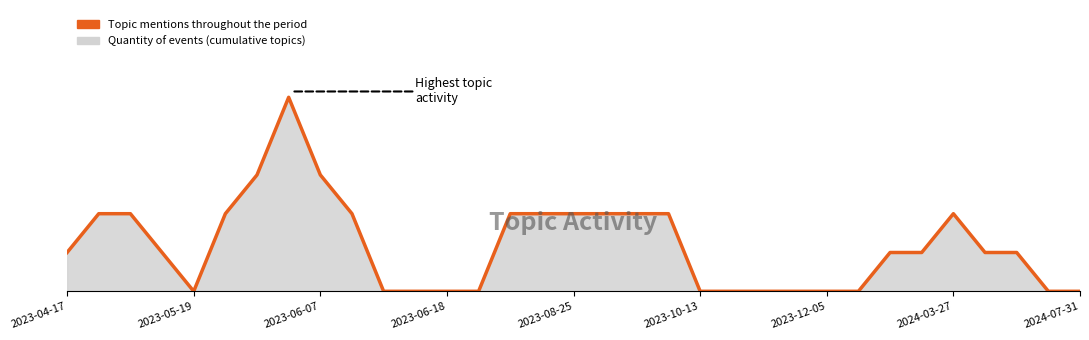

What position from the right is 13?

20